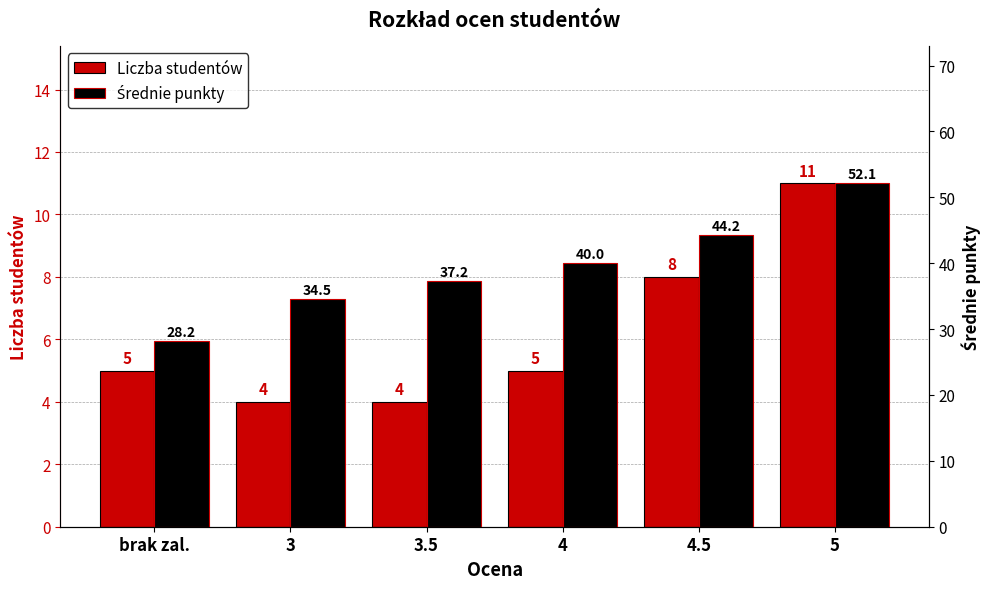

What is the average value of the Średnie punkty series?

39.4